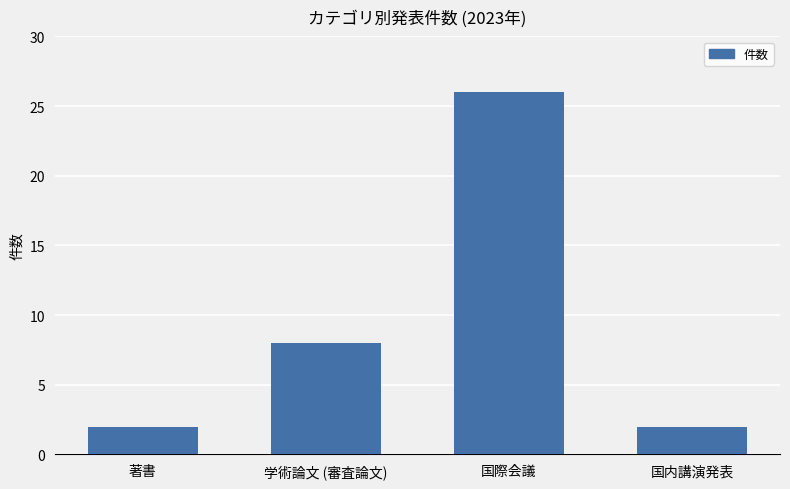

Reading right to left, list all the values displayed in this chart.

2	26	8	2